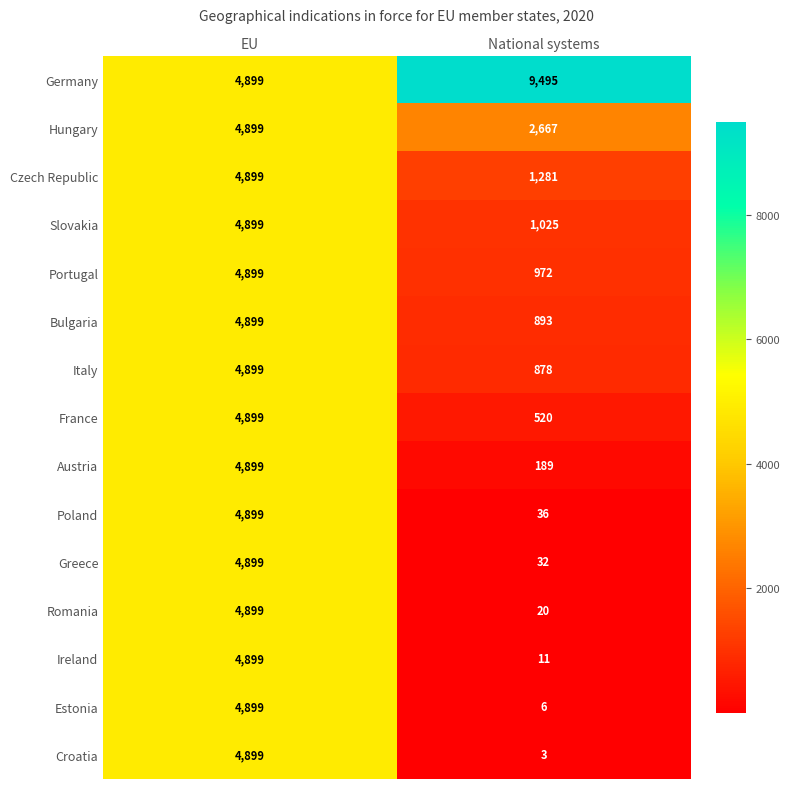

What is the minimum value shown in the chart?

3